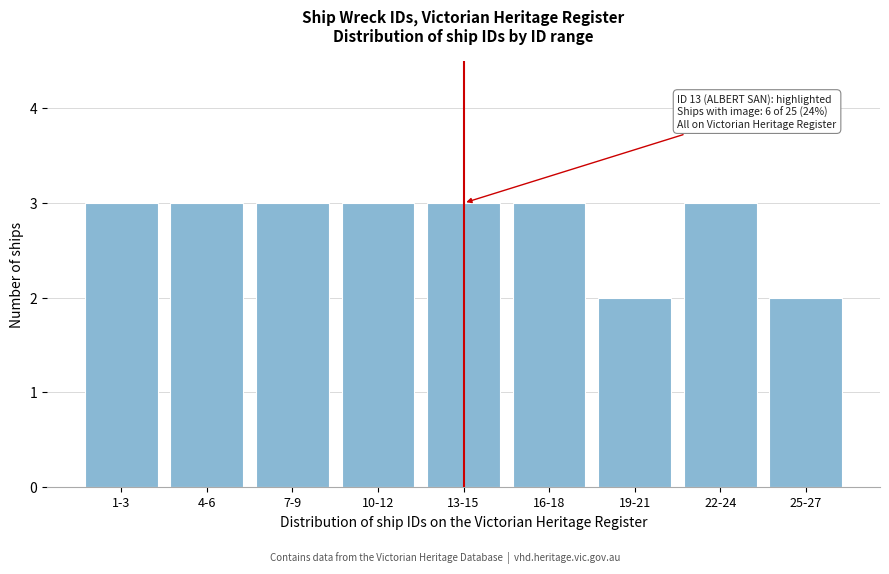

Reading right to left, list all the values displayed in this chart.

25-27=2	22-24=3	19-21=2	16-18=3	13-15=3	10-12=3	7-9=3	4-6=3	1-3=3